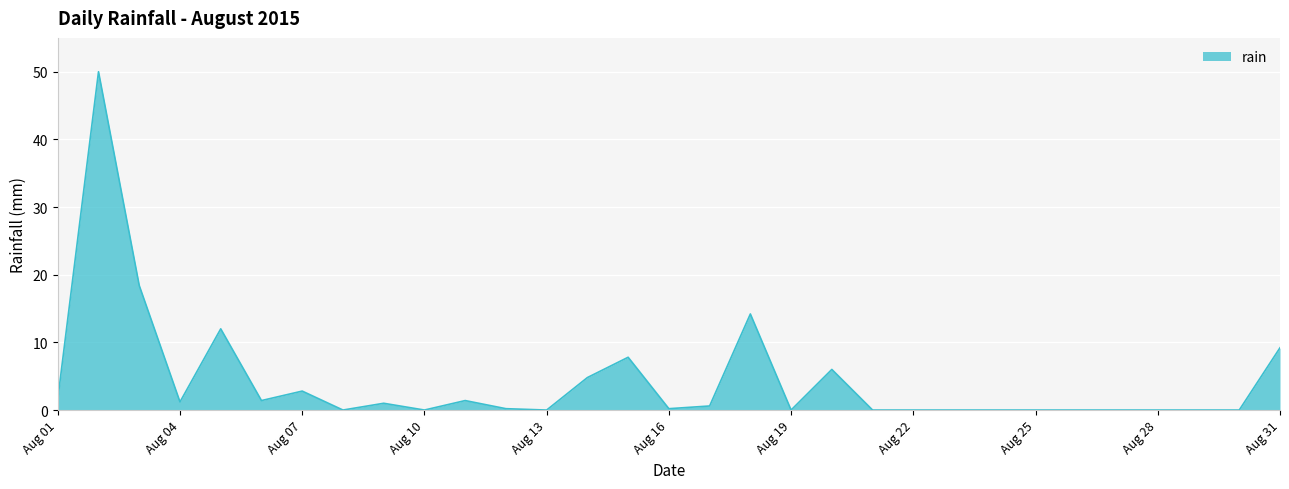

What is the greatest value displayed?

50.0